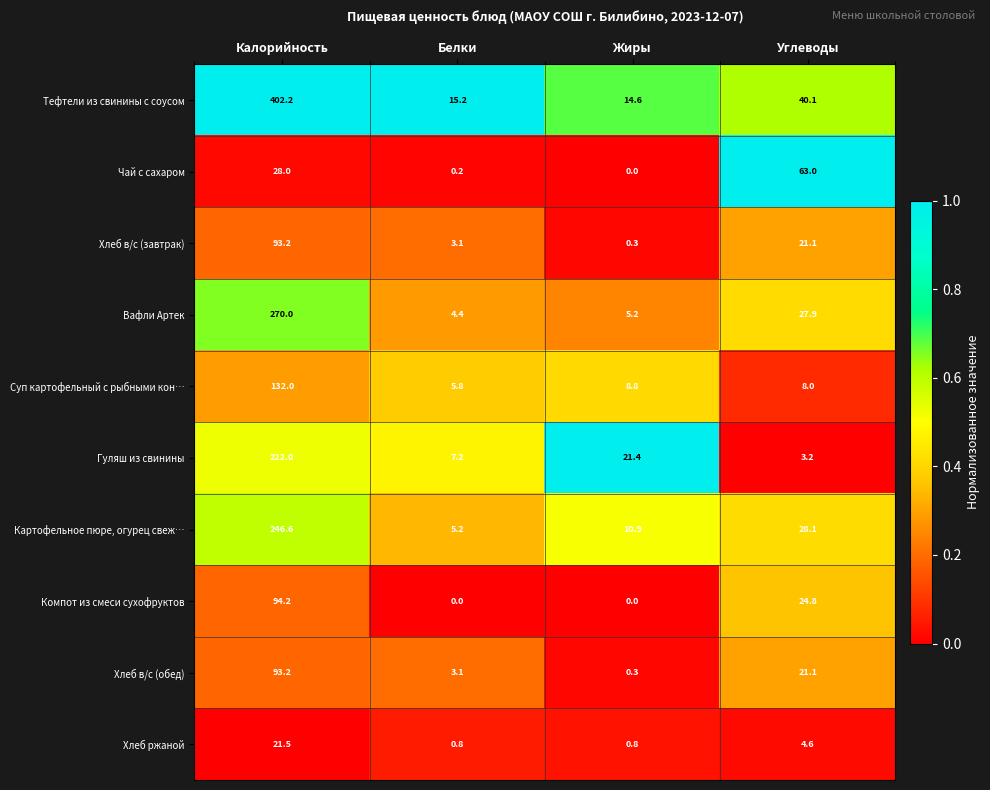

Where does the Тефтели из свинины с соусом series first go above 40?

Калорийность